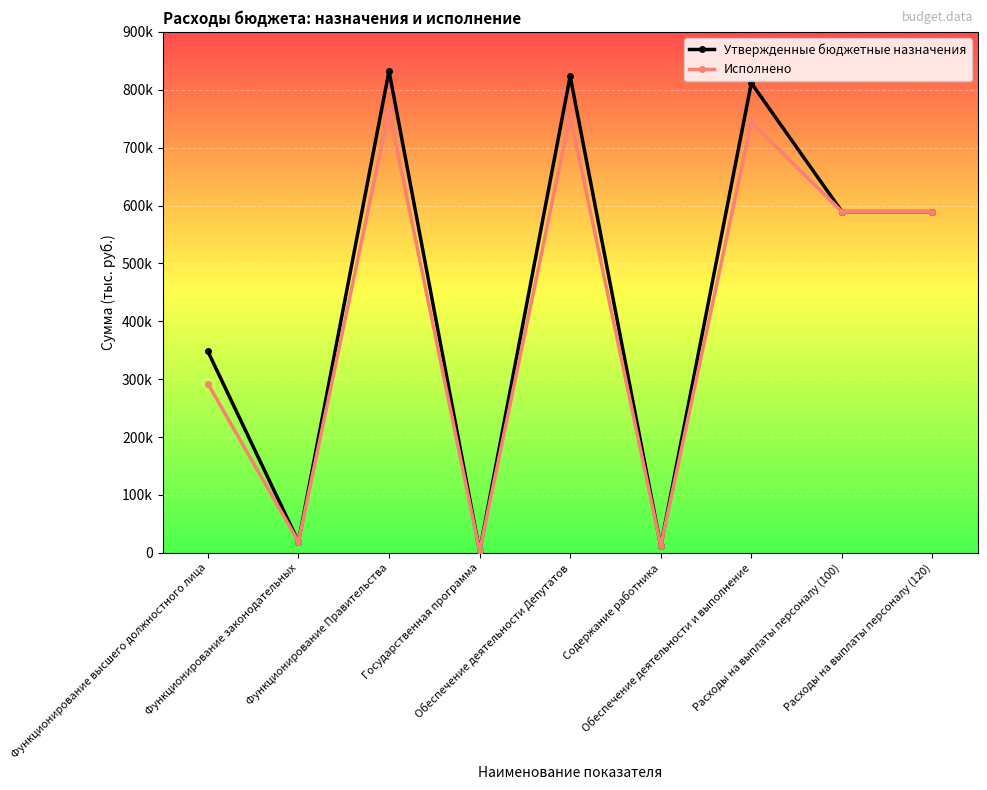

What are all the series names shown in the legend?

Утвержденные бюджетные назначения, Исполнено